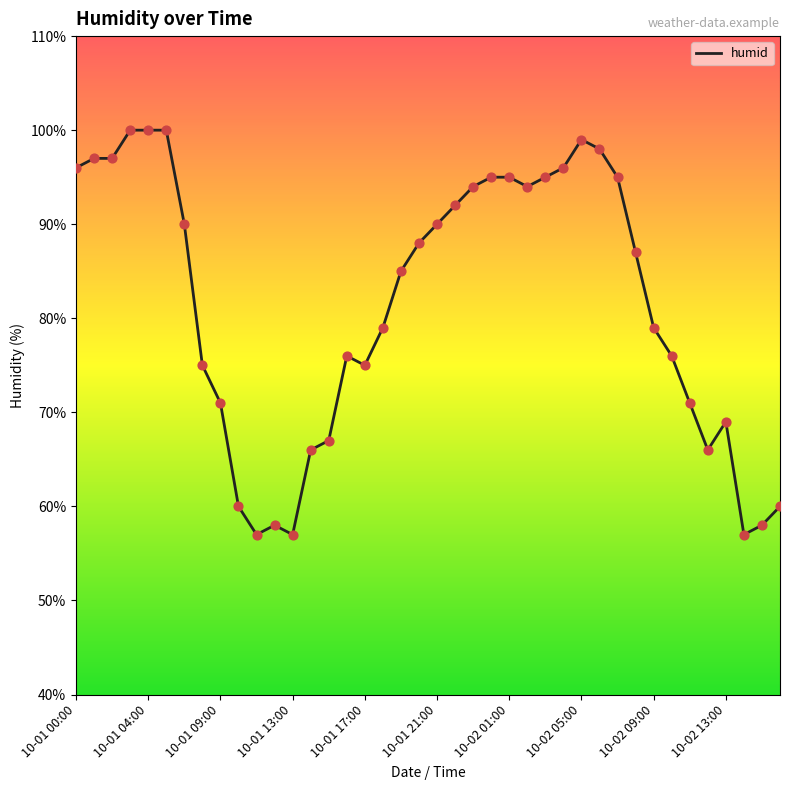

What is the difference between the maximum and minimum values?

43